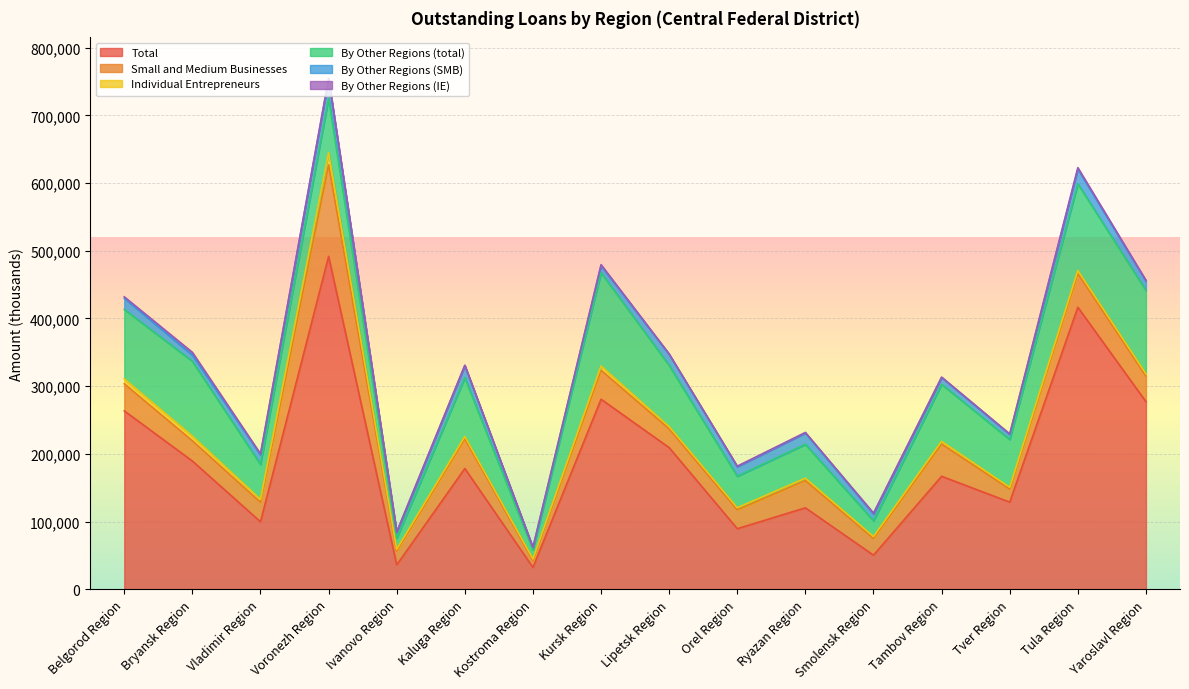

In Small and Medium Businesses, how many points are higher than both neighbors (excluding endpoints)?

6